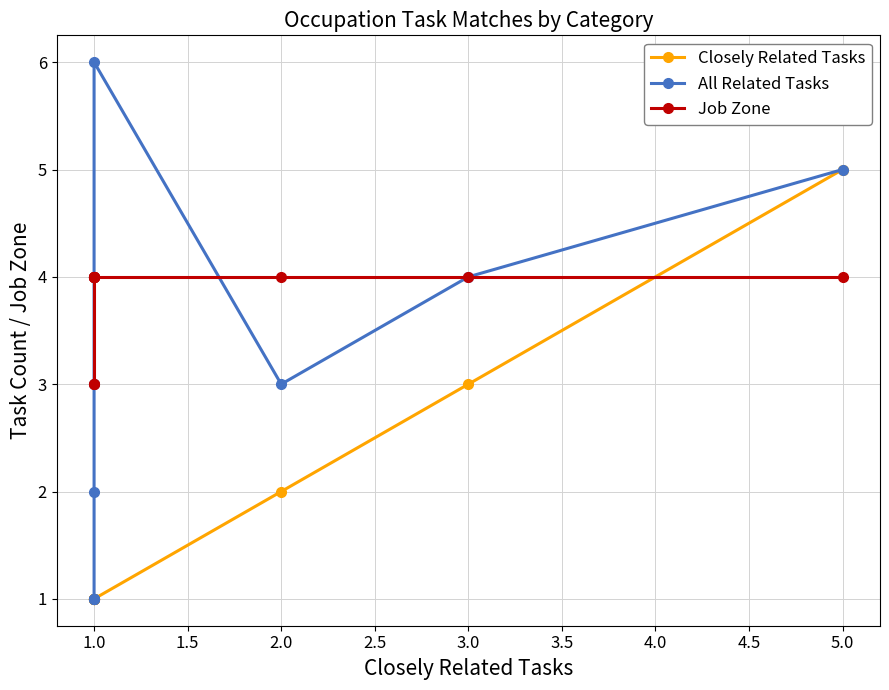

Is it true that Job Zone equals 5 at 1.0?

False